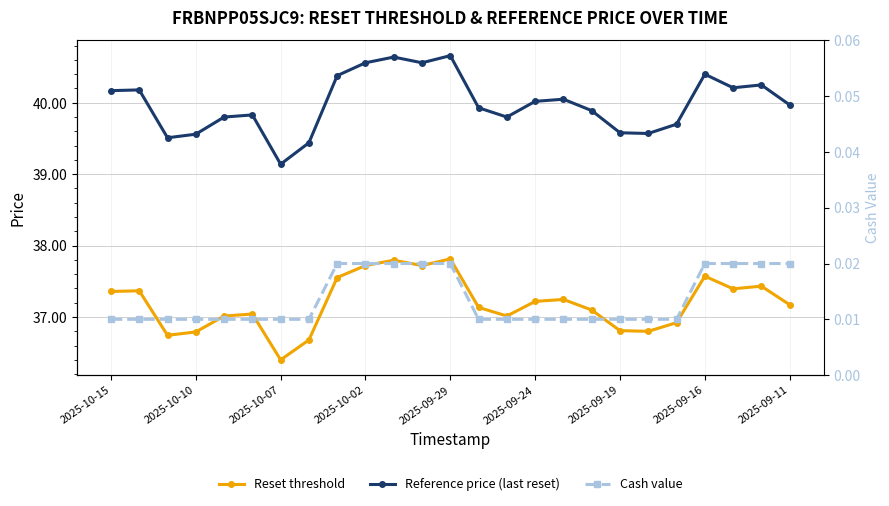

What are all the series names shown in the legend?

Reset threshold, Reference price (last reset), Cash value